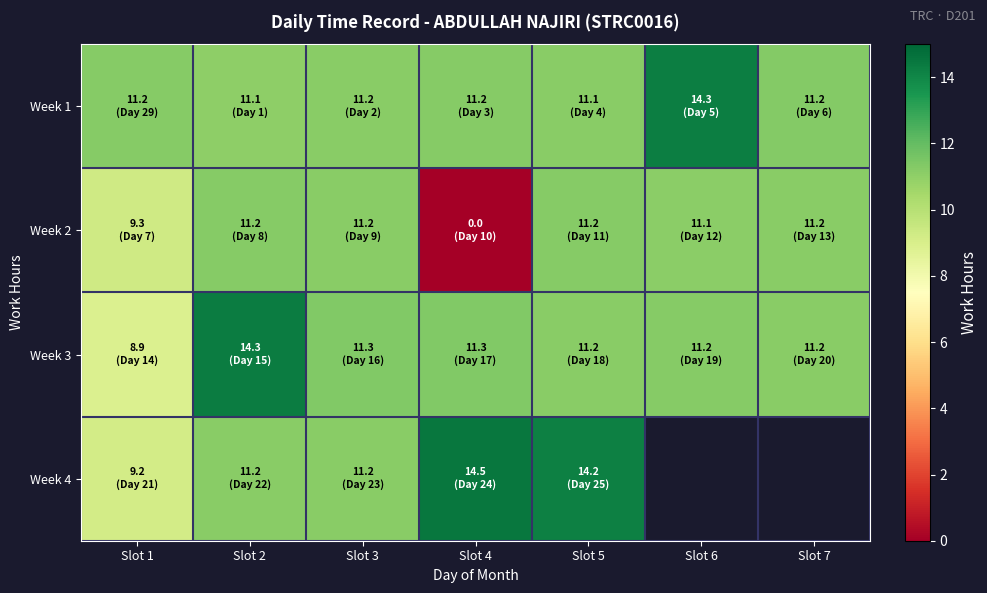

At how many categories does at least one series exceed 8?

7